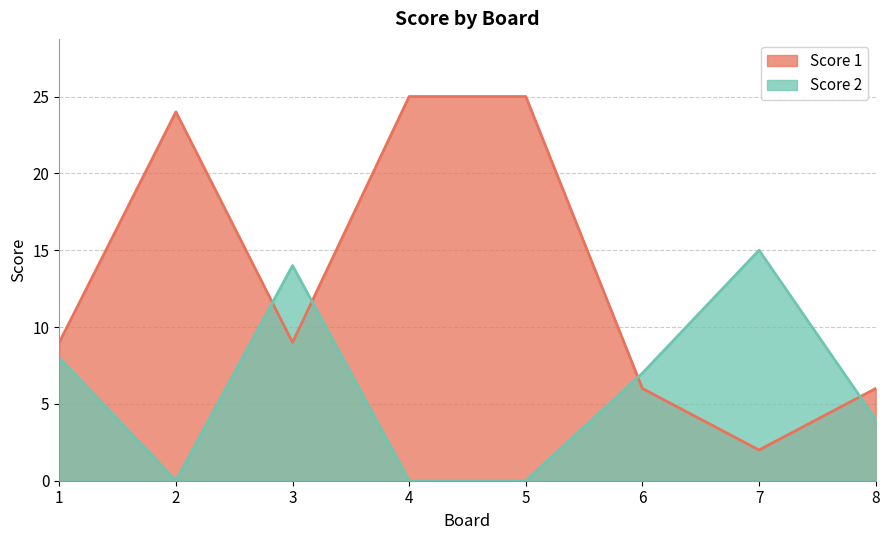

True or false: Score 1 and Score 2 cross at least once.

True